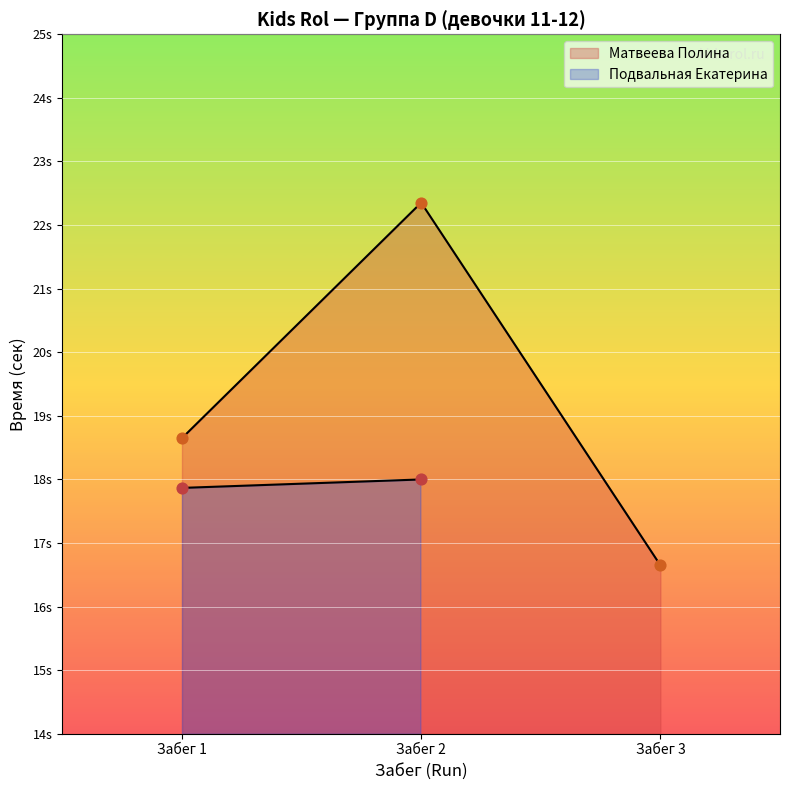

Which series has the widest spread of Y values?

Матвеева Полина